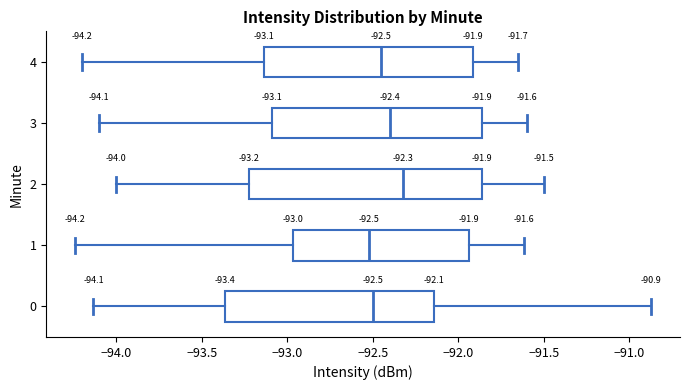

Which box is the widest, from its left edge to its right edge?

2